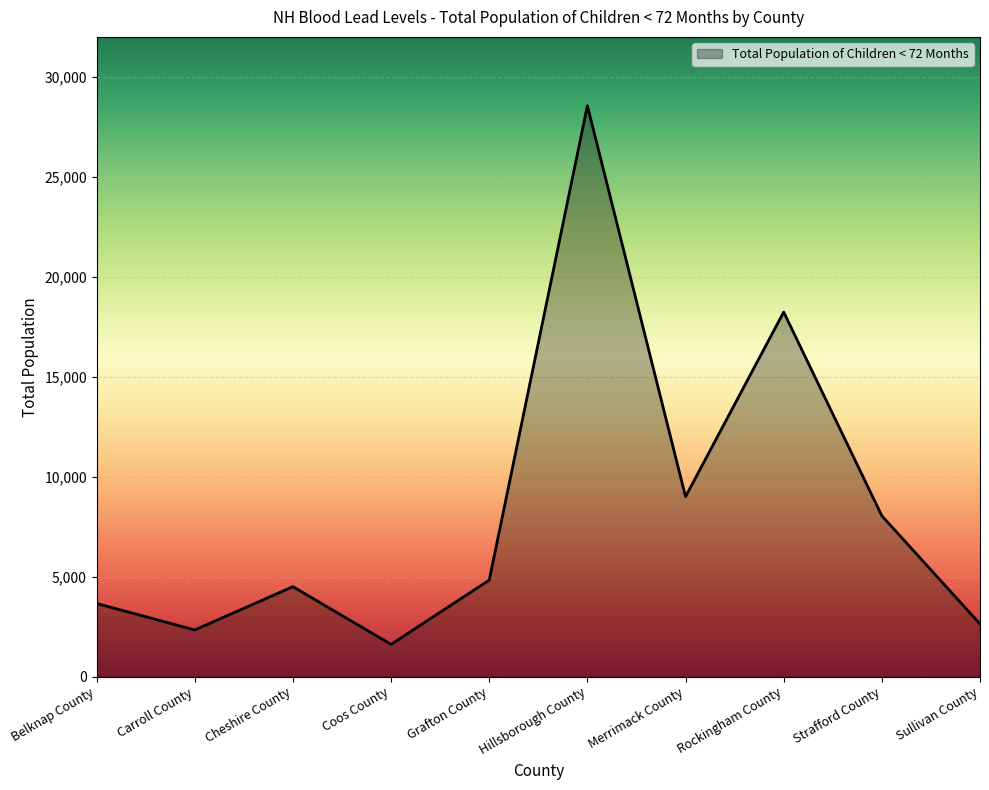

Which has a higher value, Merrimack County or Coos County?

Merrimack County